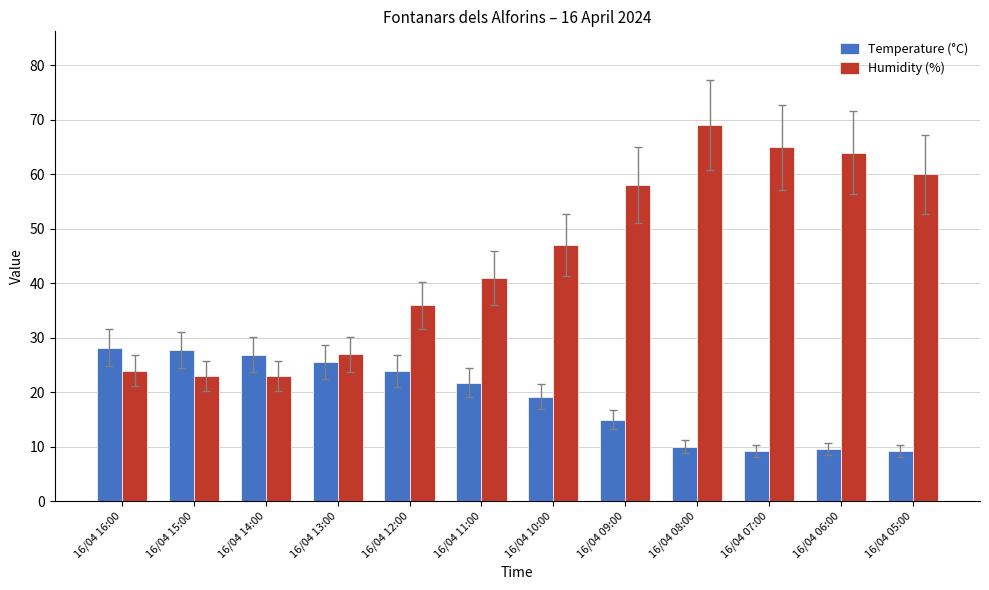

Is it true that Temperature (°C) equals 12.7 at 16/04 05:00?

False